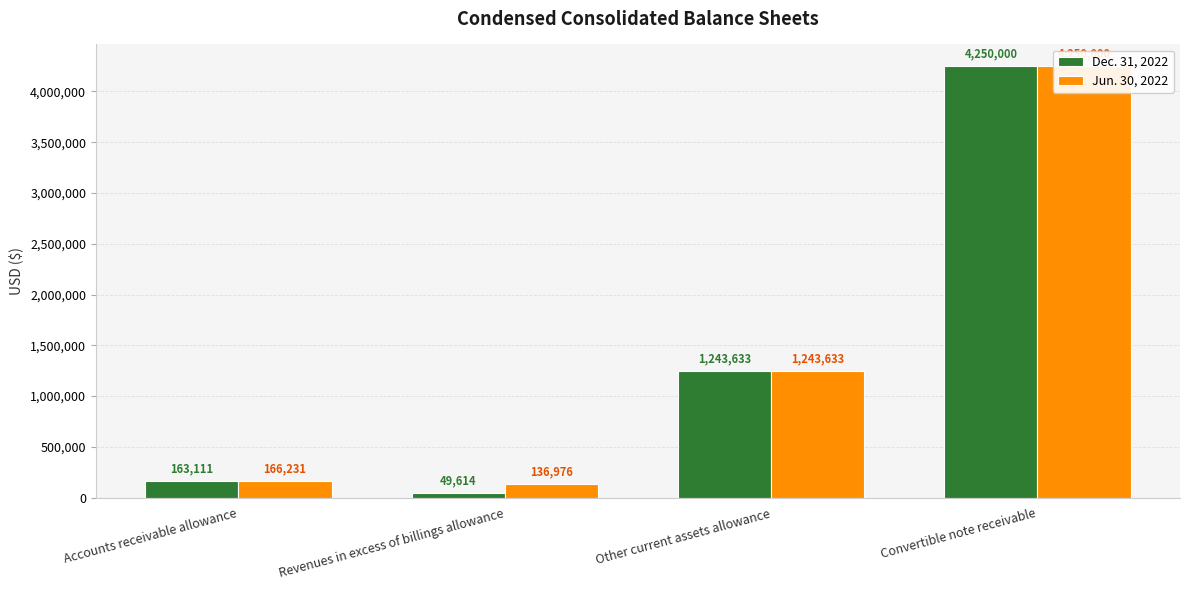

At how many categories does at least one series exceed 2985085?

1